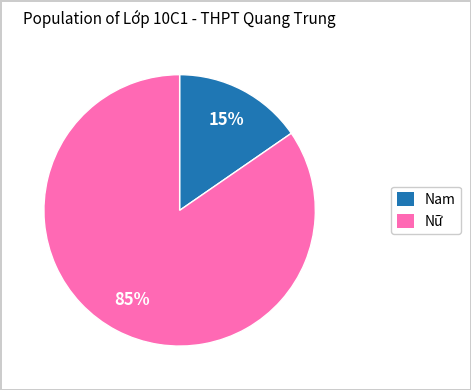

Rank the categories by value from highest to lowest.

Nữ, Nam